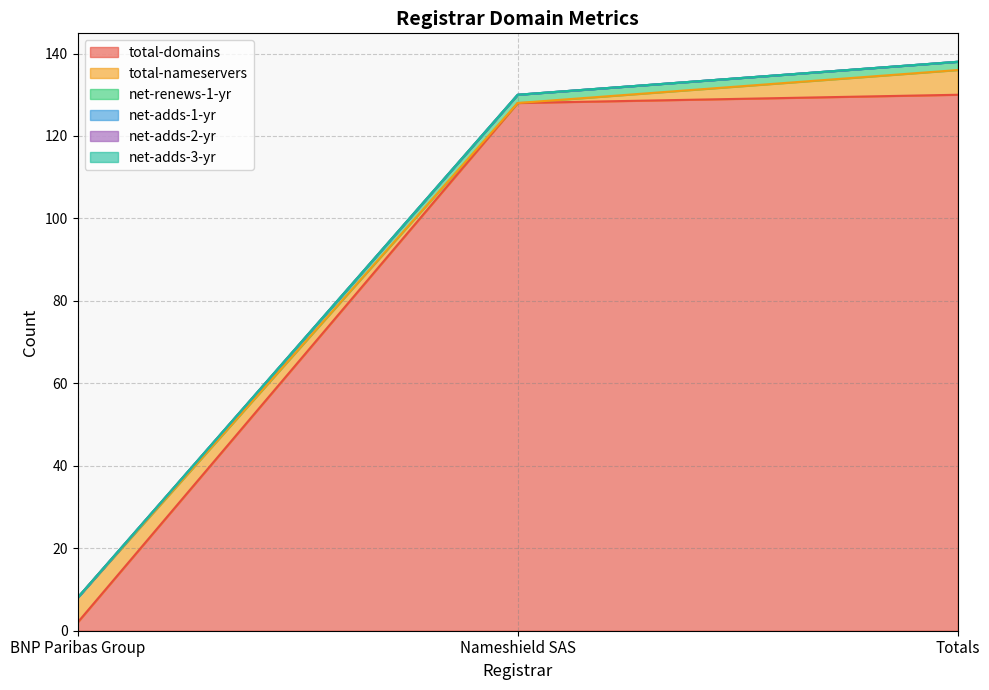

Rank the series by their maximum value, from highest to lowest.

total-domains, total-nameservers, net-renews-1-yr, net-adds-1-yr, net-adds-2-yr, net-adds-3-yr